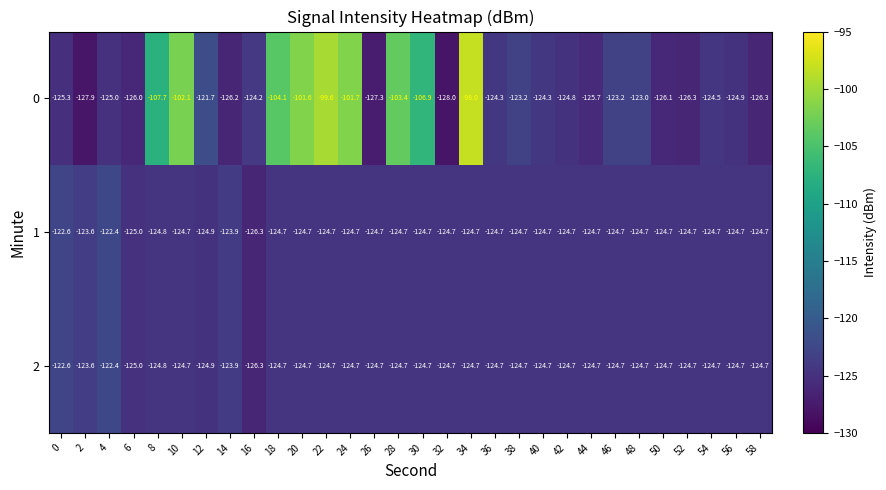

True or false: 1 has a value of -124.7 at 30.

True